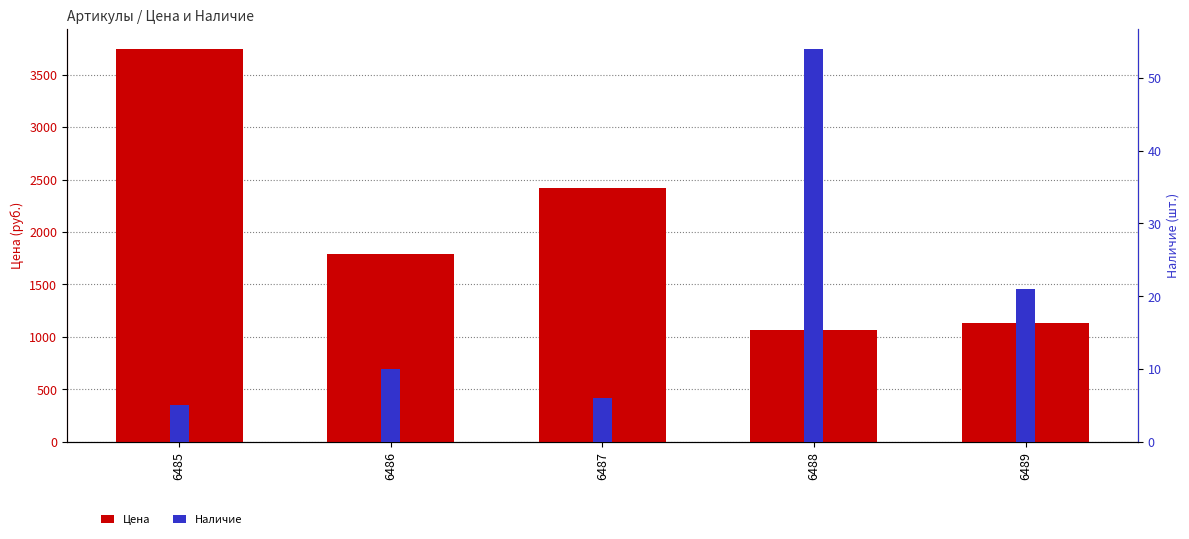

List the series in order of their overall mean, lowest first.

Наличие, Цена